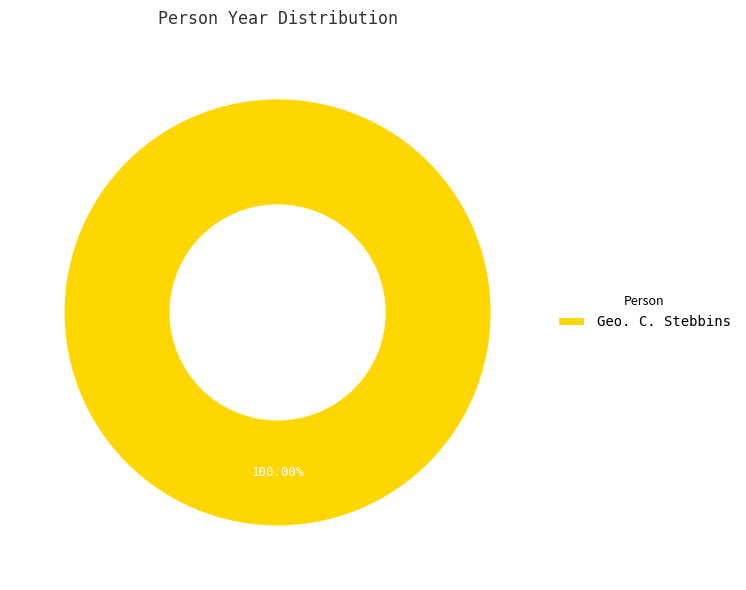

Which slice represents more than half of the pie?

Geo. C. Stebbins